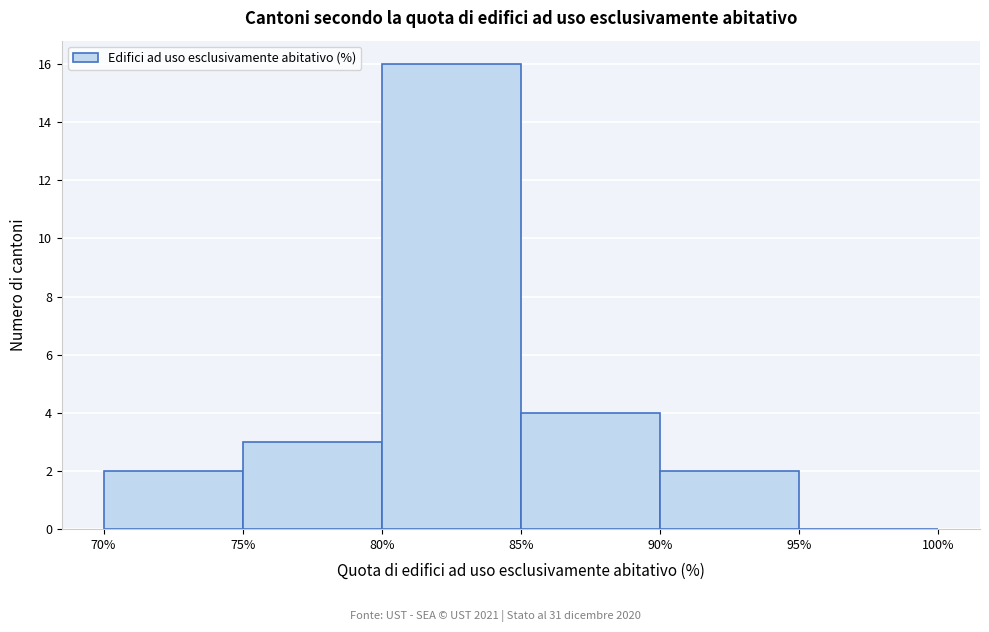

Which range on the x-axis has the tallest bar?

80% to 85%